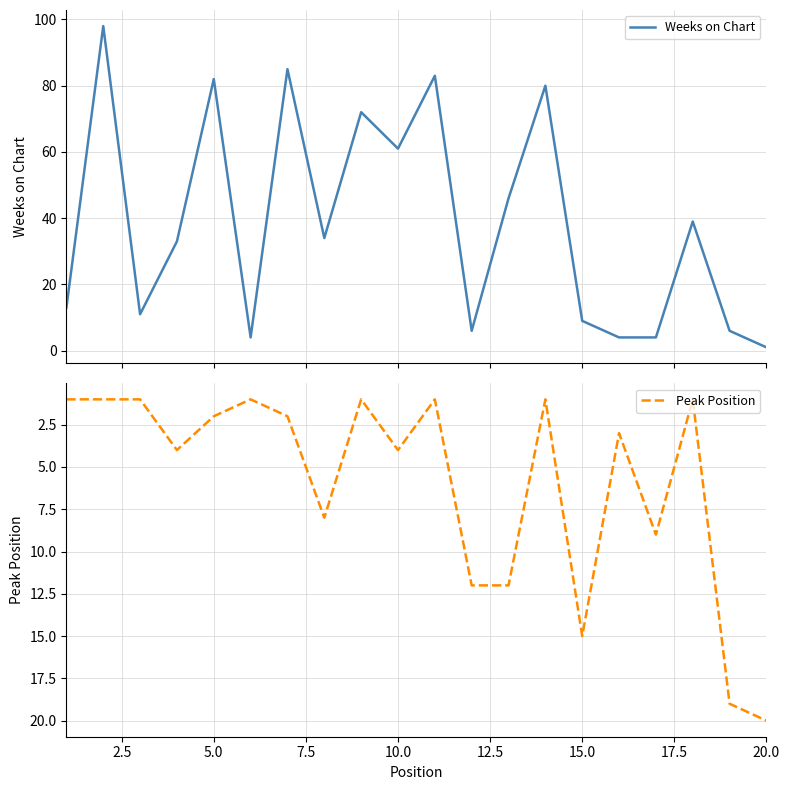

Which series ends up on top after the final intersection of Peak Position and Weeks on Chart?

Peak Position